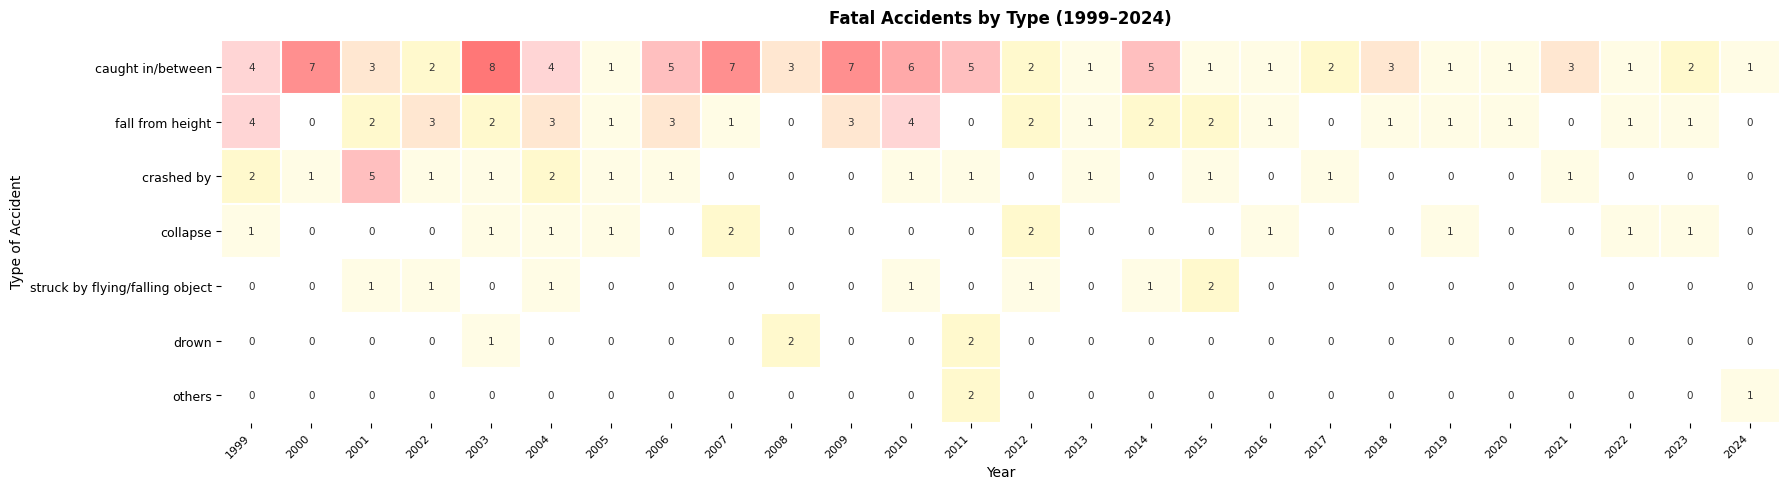

Where is drown nearest to the value 1?

2003